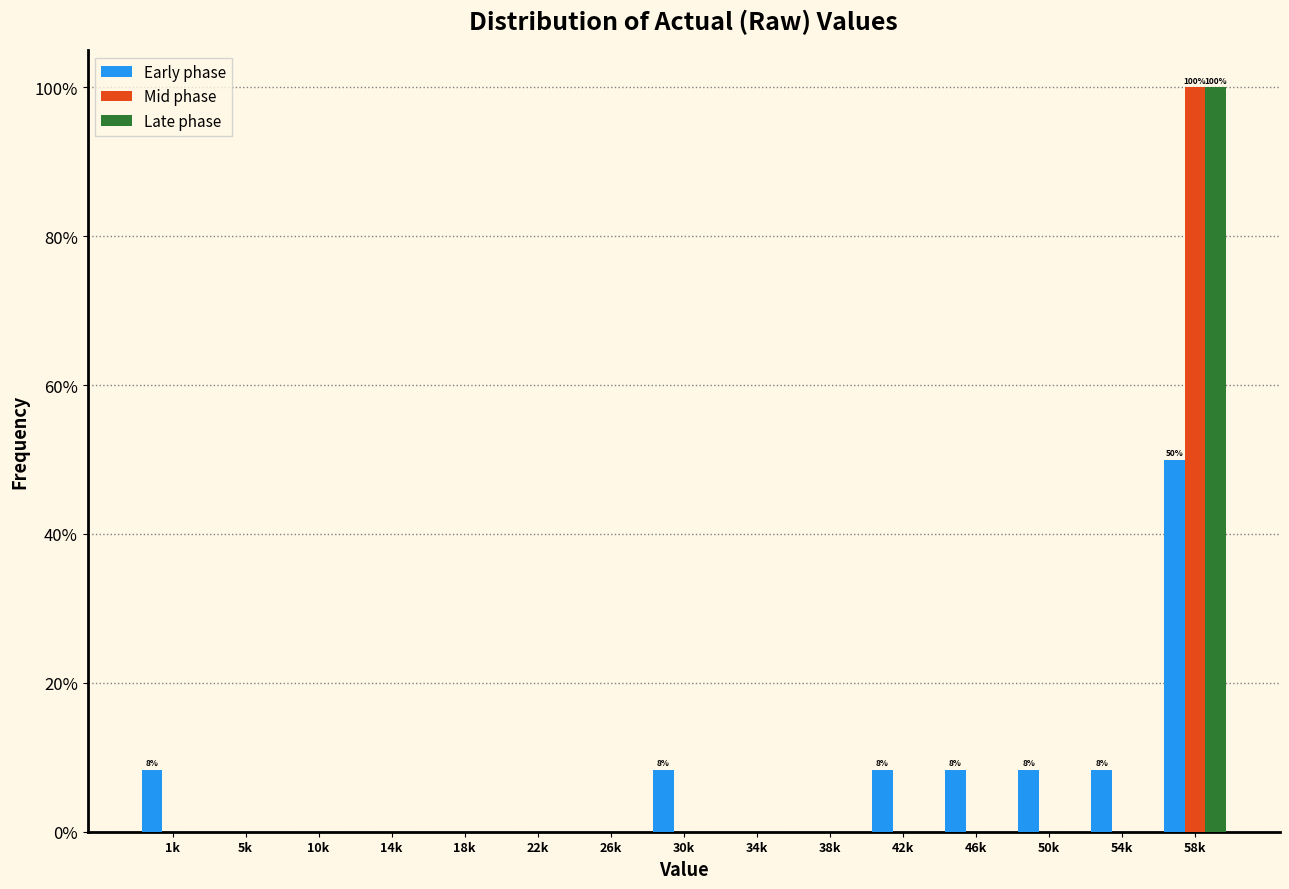

At which category is the sum across all series the highest?

58k